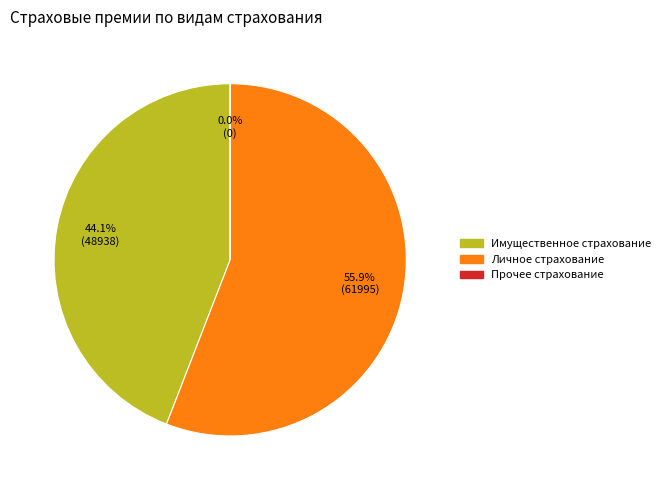

Between имущественное страхование and личное страхование, which is larger?

личное страхование